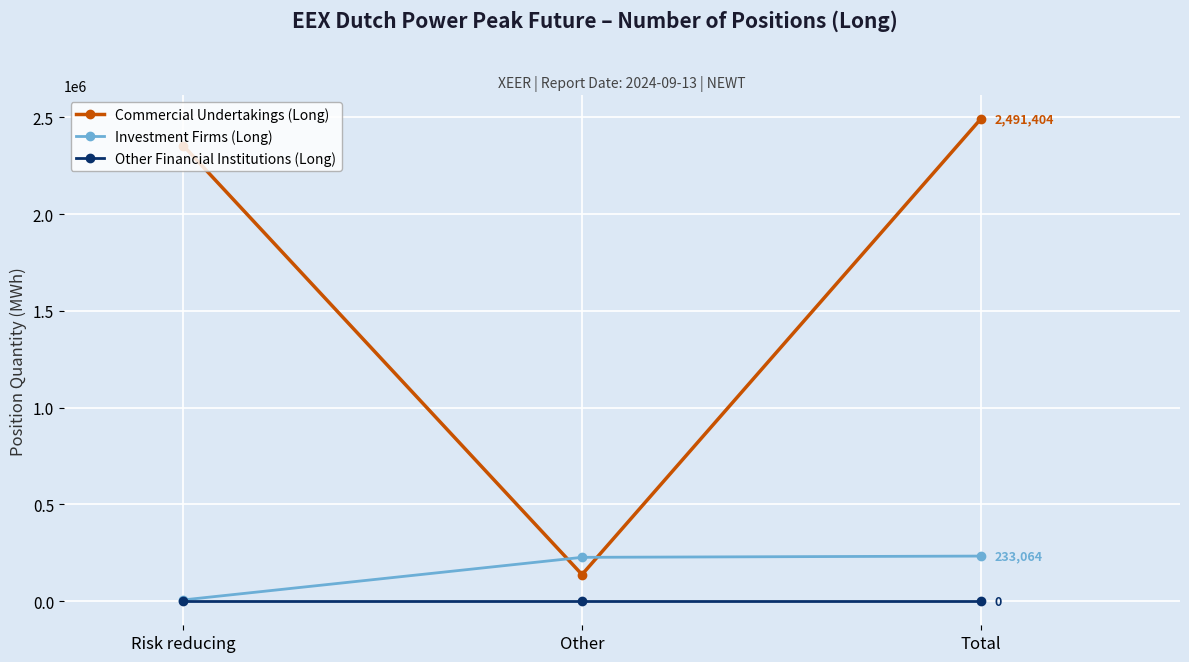

What is the difference between the Commercial Undertakings (Long) values at Total and Risk reducing?

137520